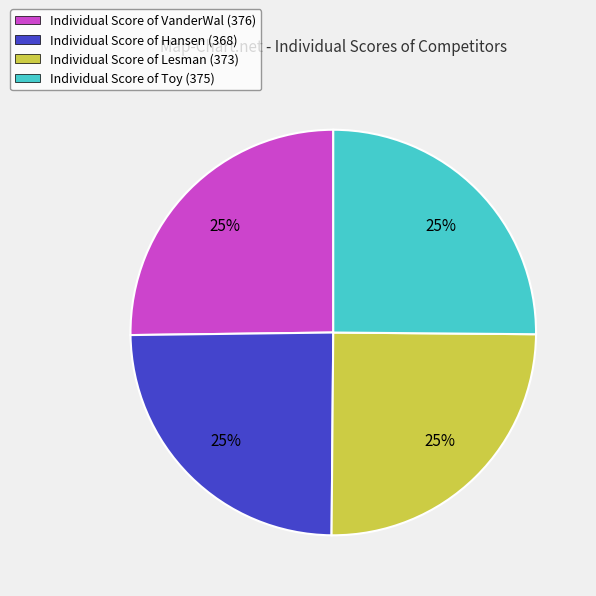

To the nearest percent, what is the combined percentage of Individual Score of Toy (375) and Individual Score of Hansen (368)?

50%